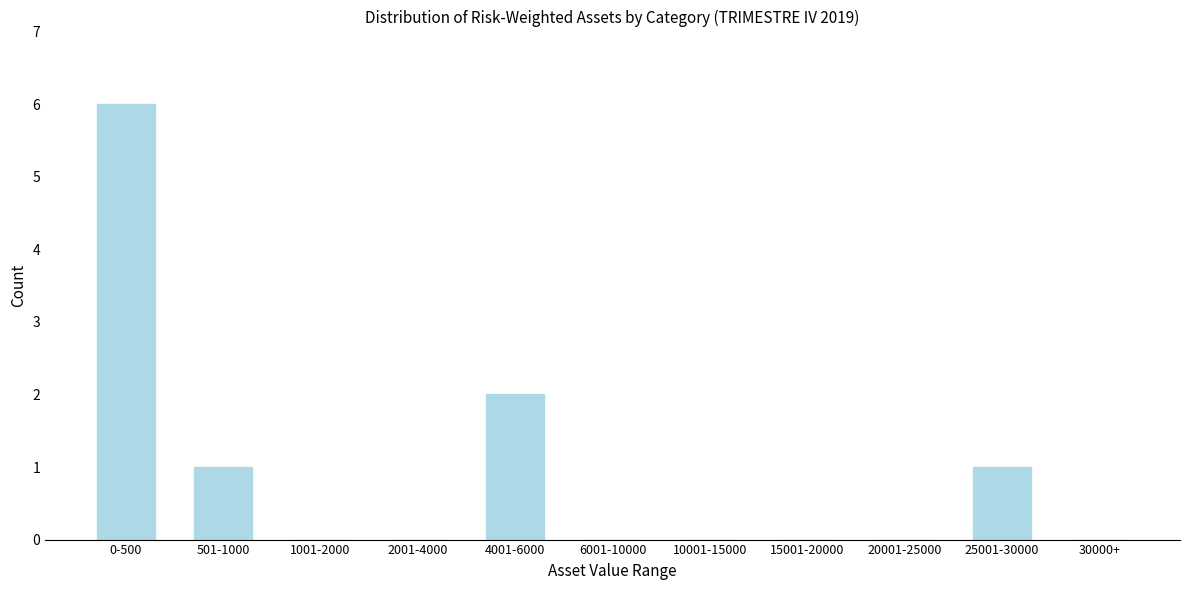

Reading right to left, list all the values displayed in this chart.

30000+=0	25001-30000=1	20001-25000=0	15001-20000=0	10001-15000=0	6001-10000=0	4001-6000=2	2001-4000=0	1001-2000=0	501-1000=1	0-500=6